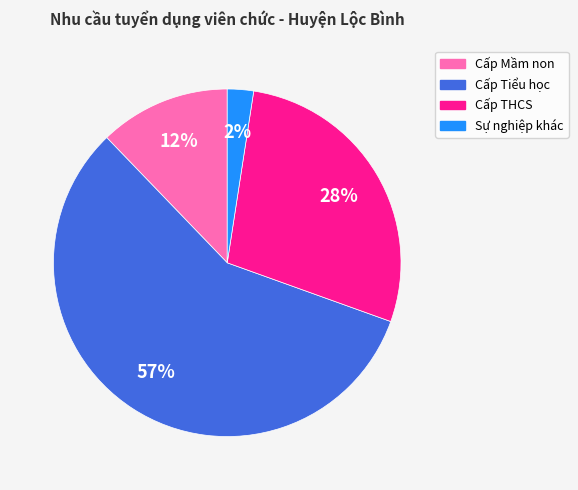

Which slice is the smallest?

Sự nghiệp khác